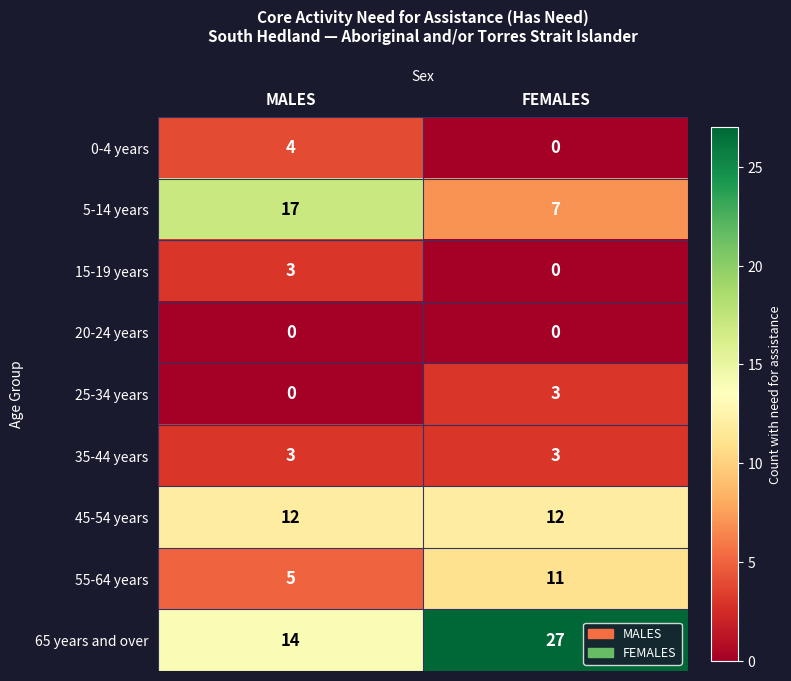

What value does the 65 years and over series have at FEMALES?

27